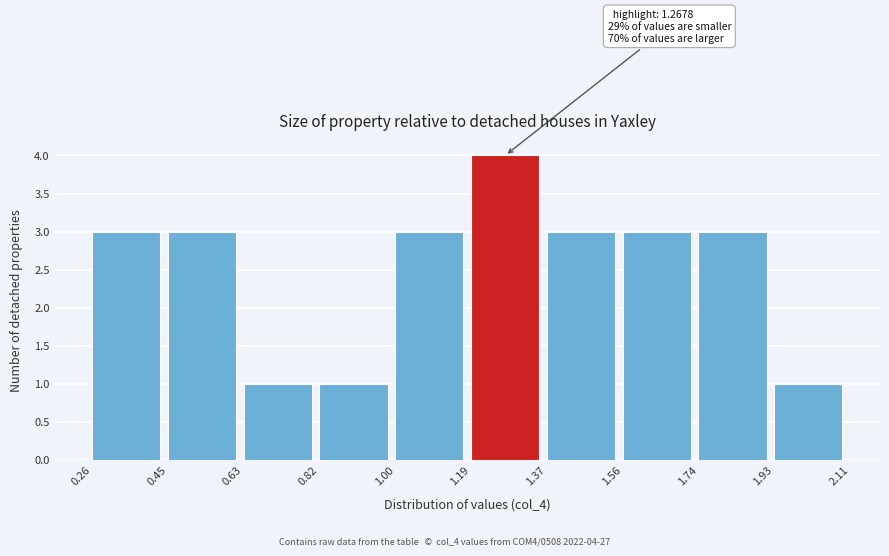

Over which range of the x-axis is the bar tallest?

1.19 to 1.37